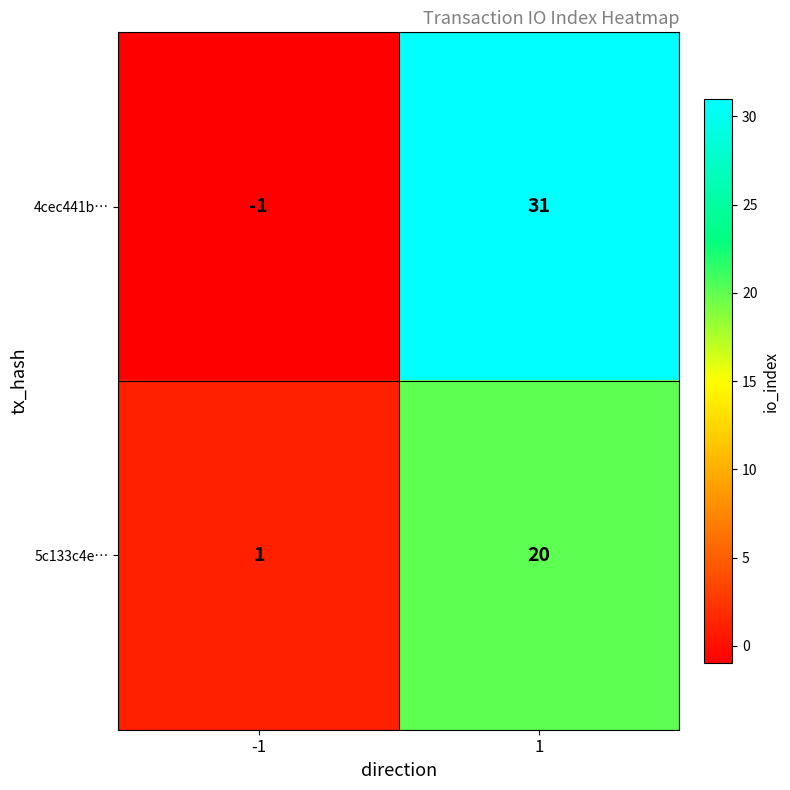

Which label corresponds to the smallest value in the chart?

-1